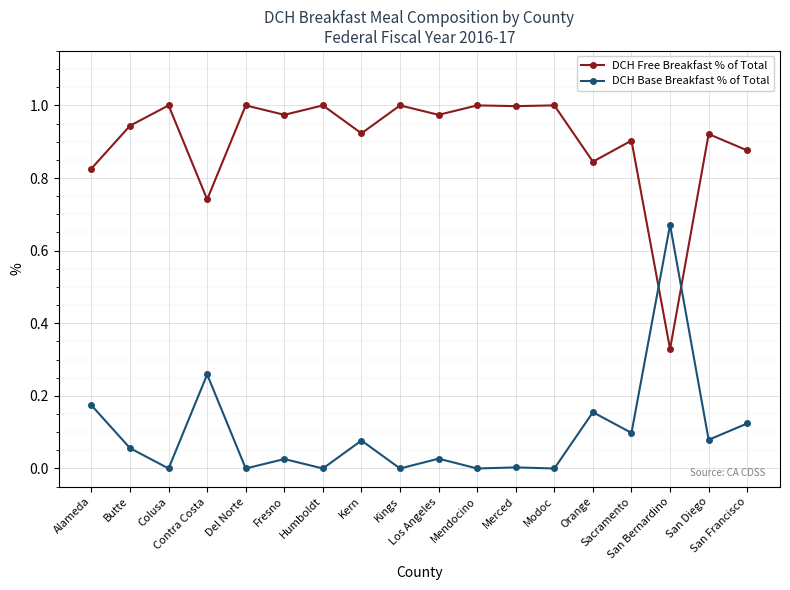

True or false: DCH Base Breakfast % of Total has more than 1 points higher than both neighbors.

True